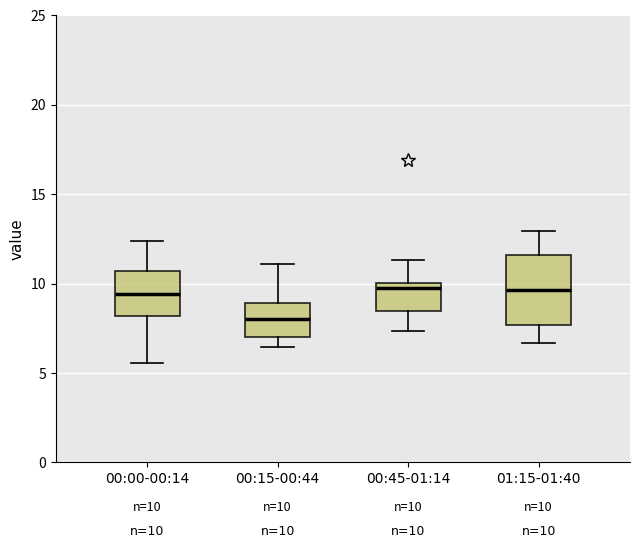

Which box is the tallest, from its lower edge to its upper edge?

01:15-01:40